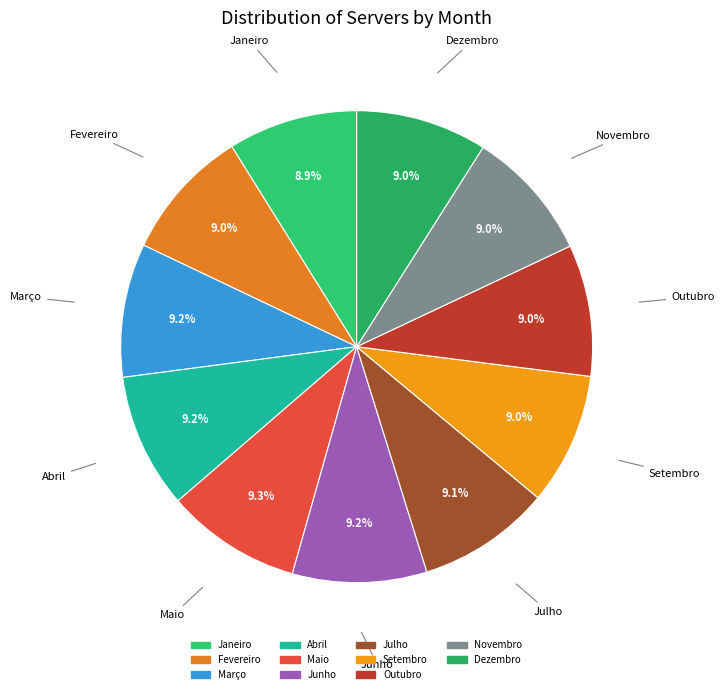

Does Novembro account for over 50% of the chart?

No